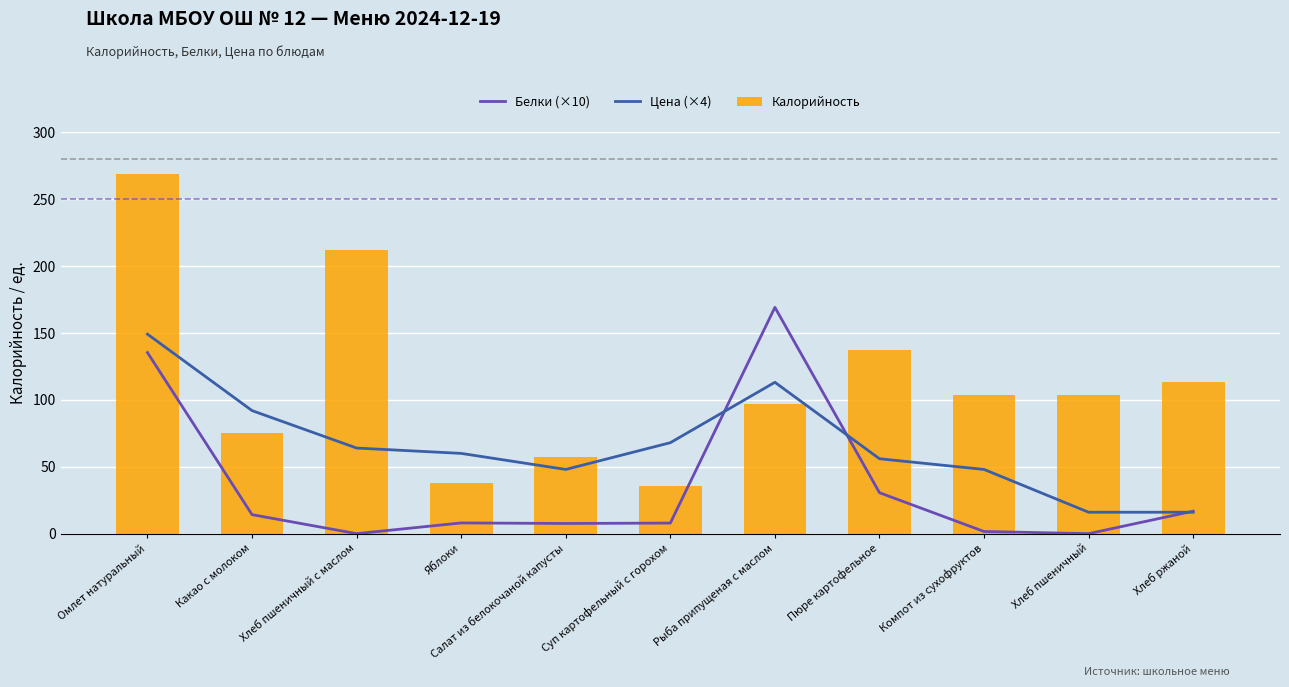

What is the label of the 8th bar from the right?

Яблоки